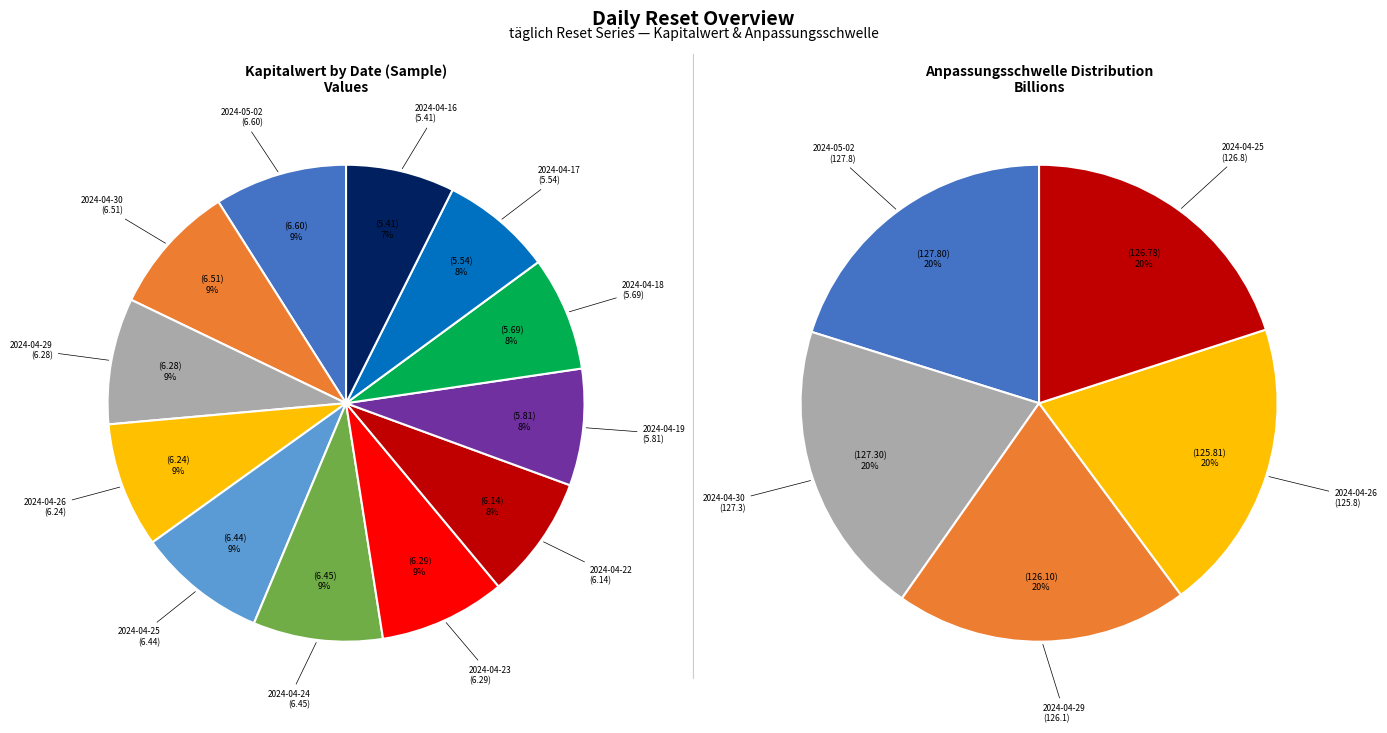

True or false: 2024-04-19 accounts for 22% of the total.

False